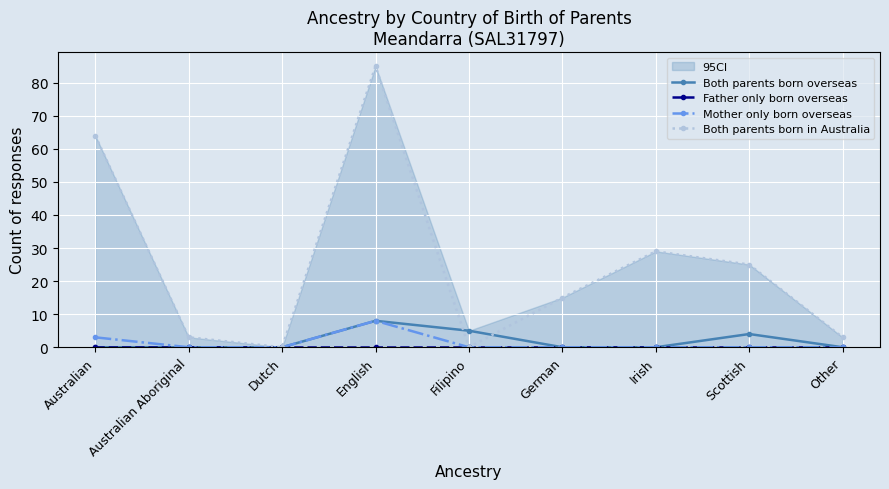

What are all the series names shown in the legend?

Both parents born overseas, Father only born overseas, Mother only born overseas, Both parents born in Australia